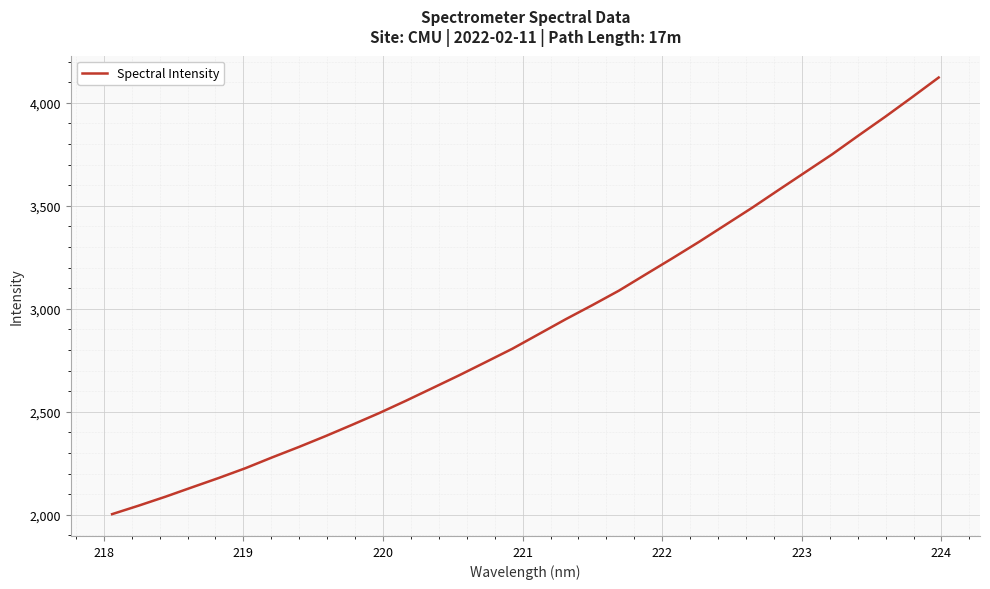

What is the minimum value shown in the chart?

2002.7